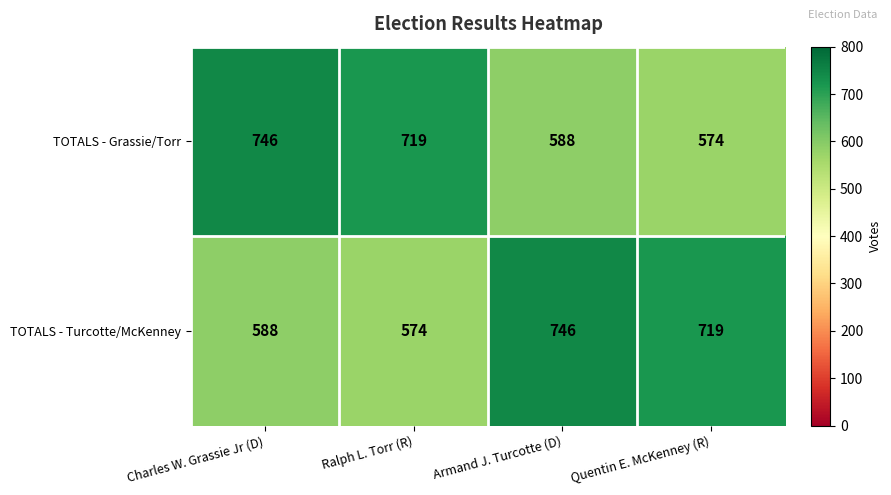

What is the spread (max minus min) of values at Quentin E. McKenney (R)?

145